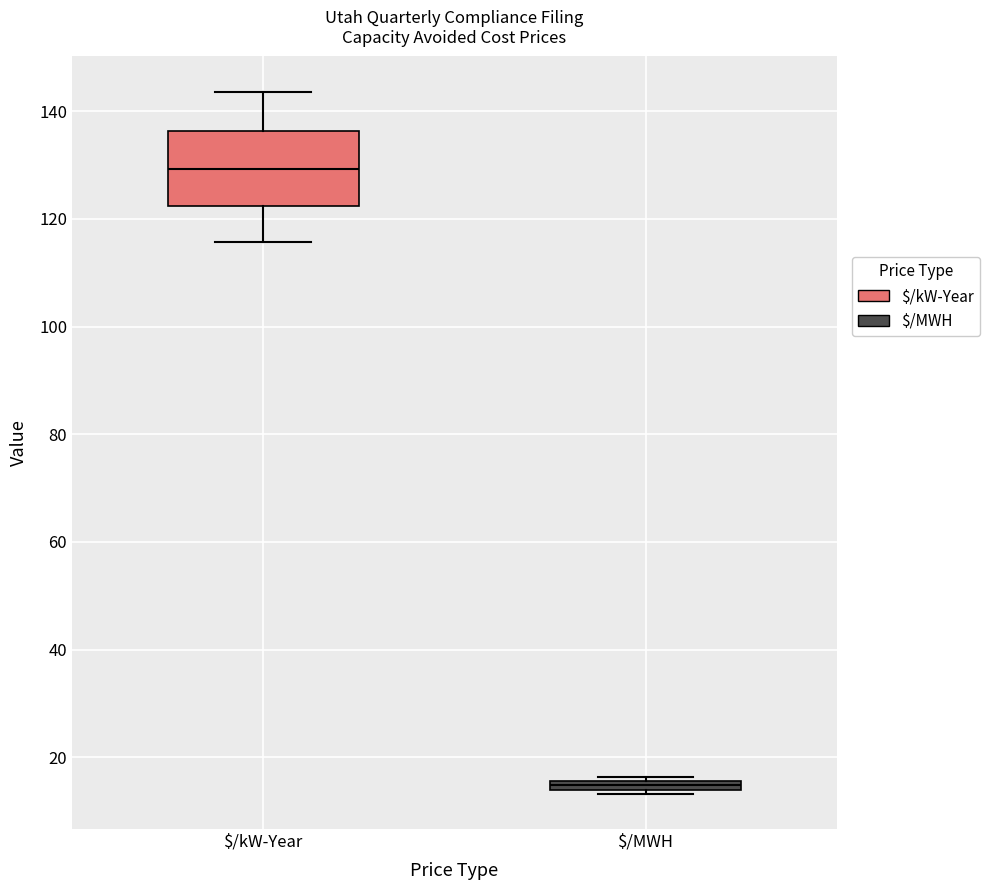

Which box is the tallest, from its lower edge to its upper edge?

$/kW-Year